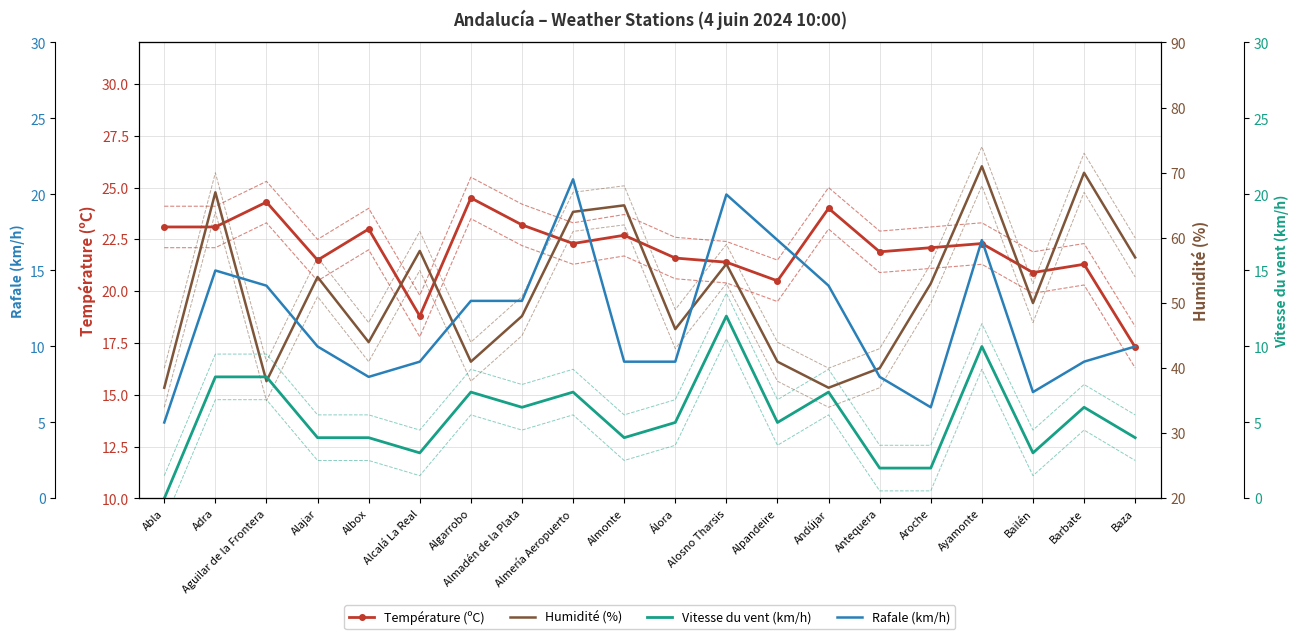

True or false: Humidité (%) has a value of 15.3 at Baza.

False